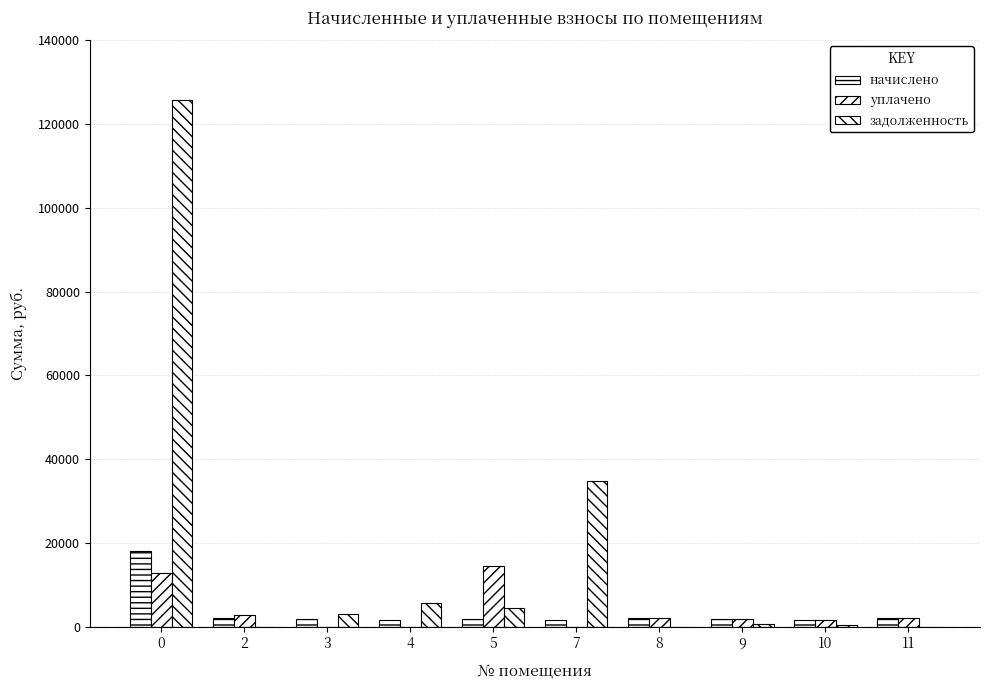

How many data points in начислено are above 1935?

5